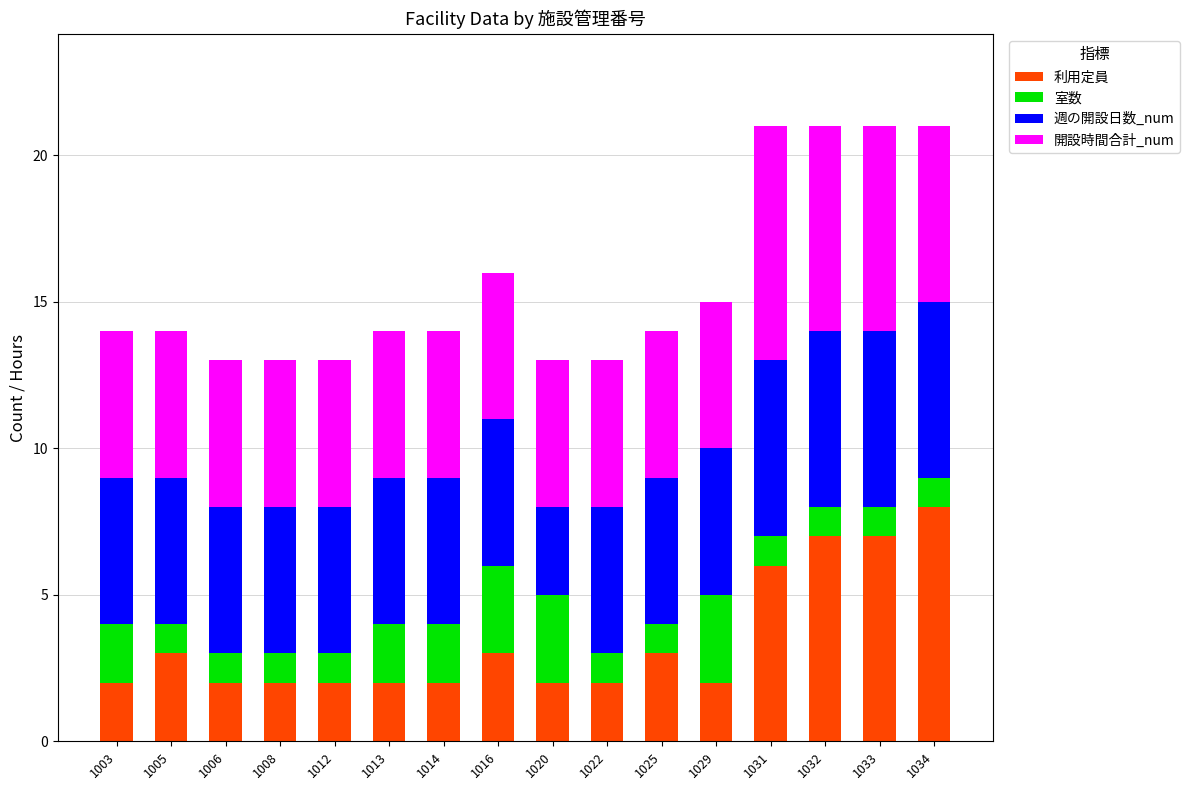

Does the chart contain stacked bars?

Yes